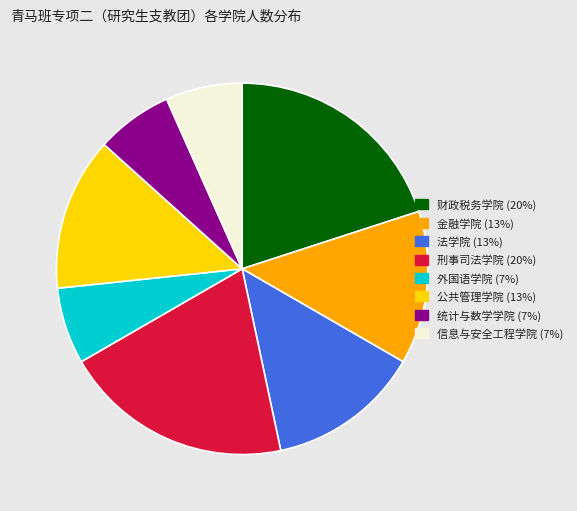

Combined, do 金融学院 (13%) and 财政税务学院 (20%) account for over 50%?

No